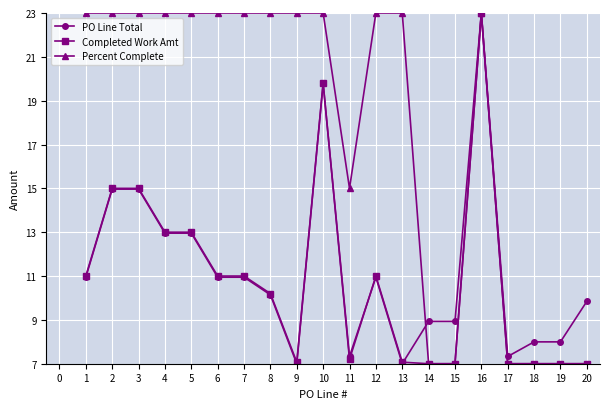

What is the smallest value displayed?

7.0